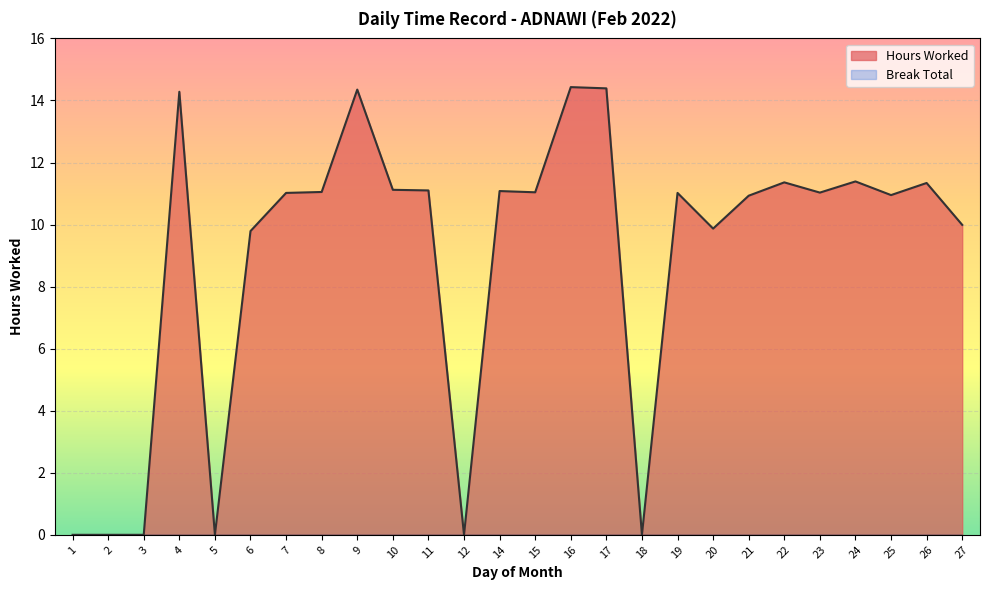

Reading left to right, what are all the values shown in this chart?

0.0	0.0	0.0	14.3	0.0	9.8	11.0	11.1	14.3	11.1	11.1	0.0	11.1	11.0	14.4	14.4	0.0	11.0	9.9	10.9	11.4	11.0	11.4	10.9	11.3	10.0